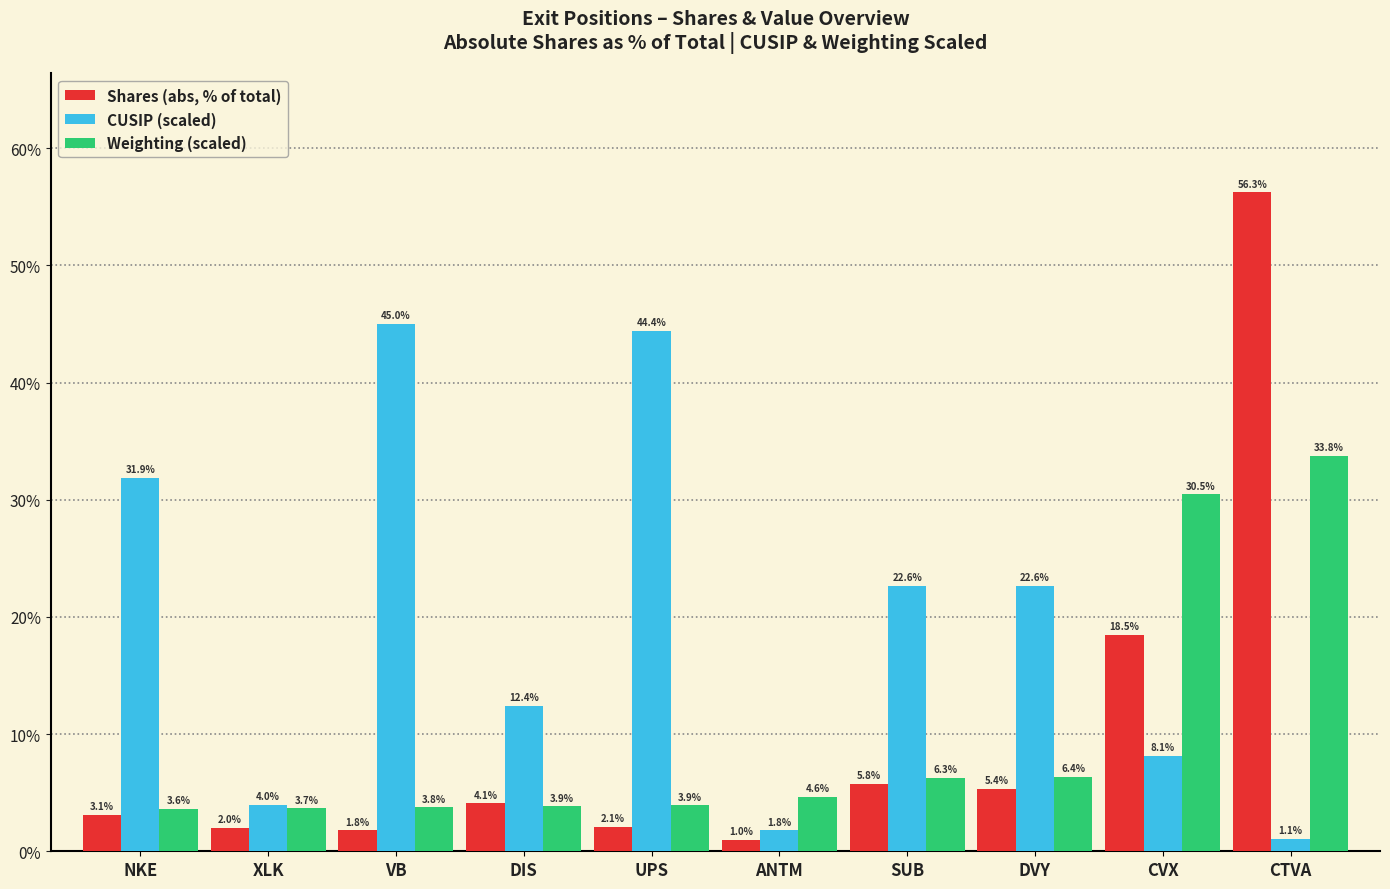

What is the sum of all CUSIP (scaled) values?

194.0